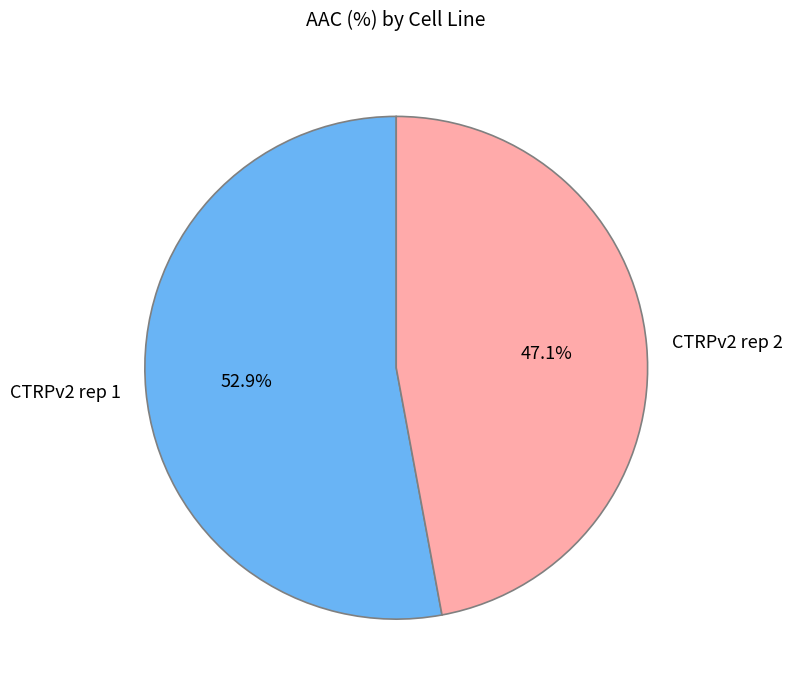

True or false: CTRPv2 rep 1 accounts for 47% of the total.

False